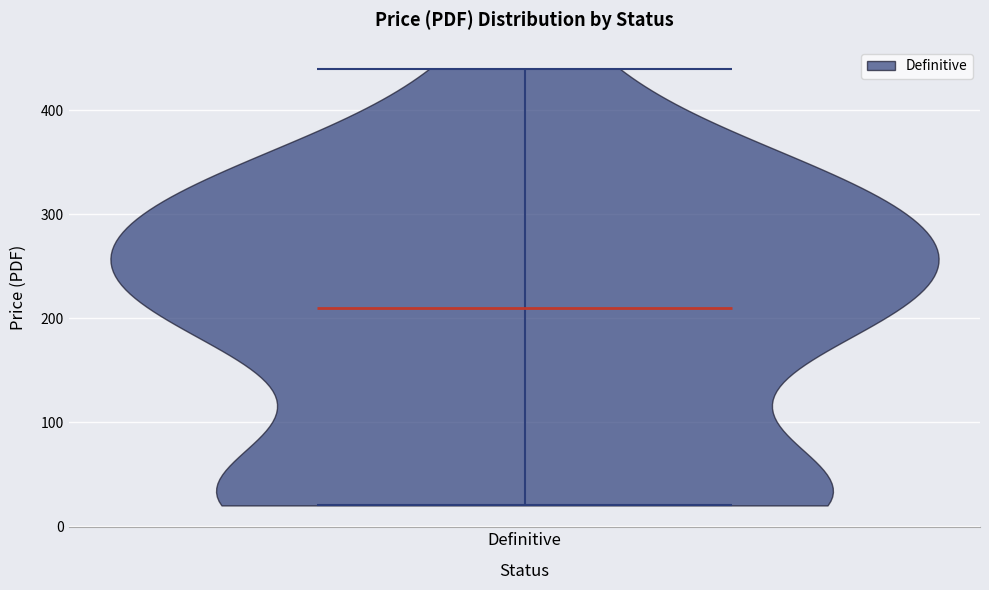

What is the lowest point the violin for Definitive reaches on the y-axis? The values are not printed on the chart, so give them approximately, as read against the axis.

20